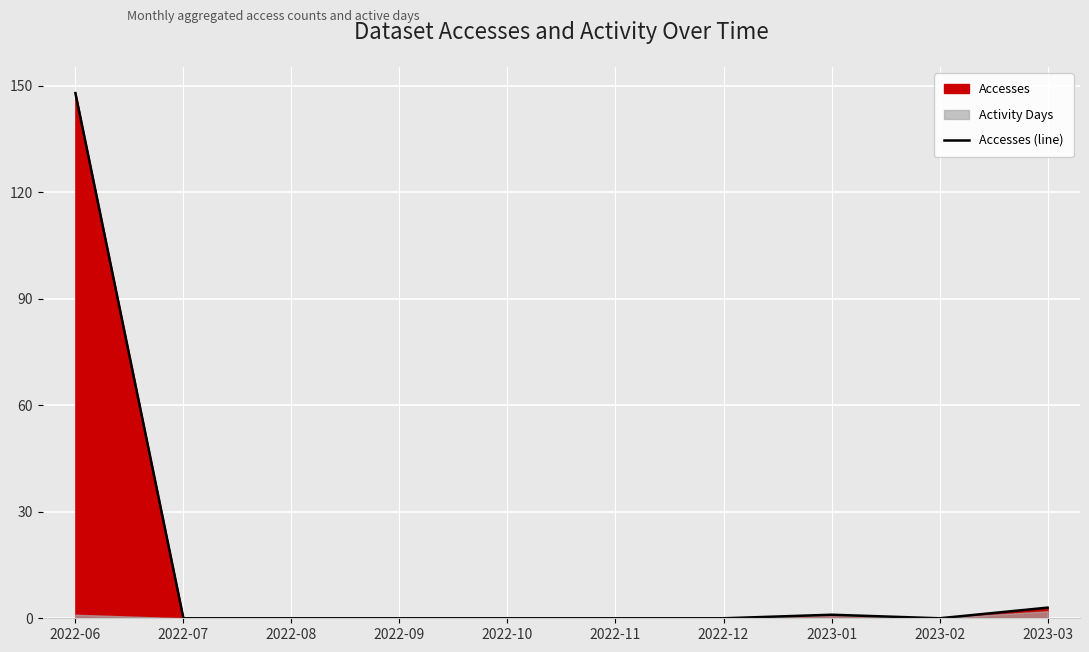

The value at 2023-01 is 1. True or false?

False